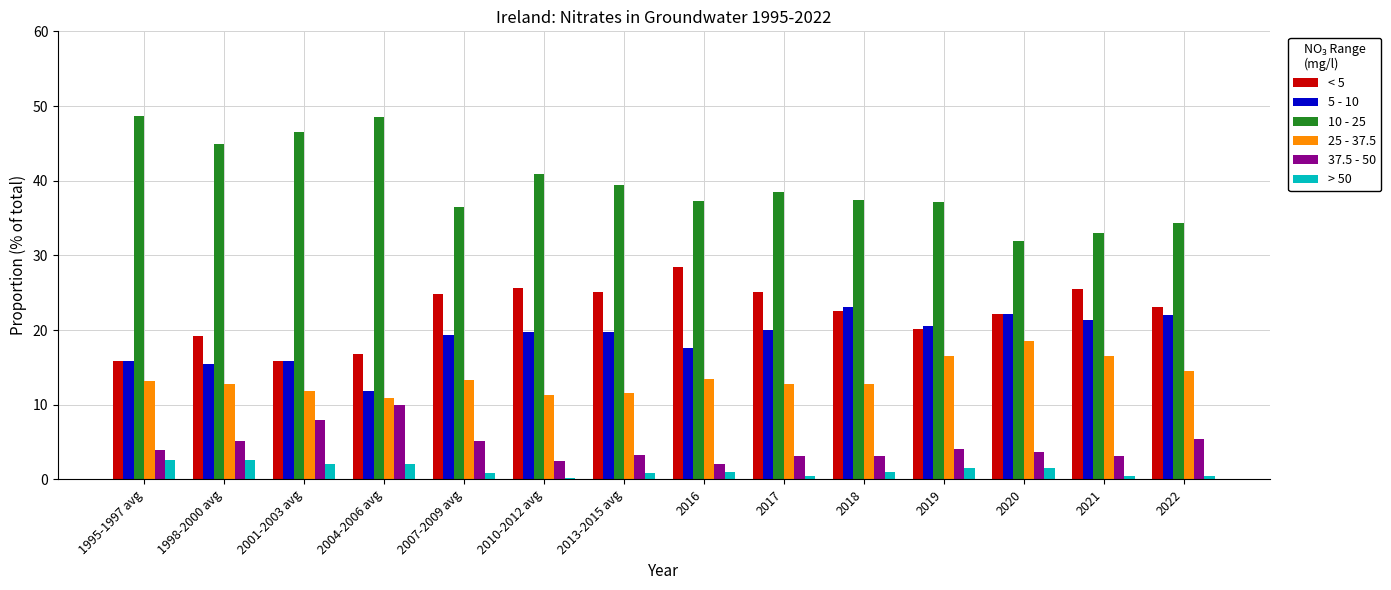

What is the spread (max minus min) of values at 1998-2000 avg?

42.3